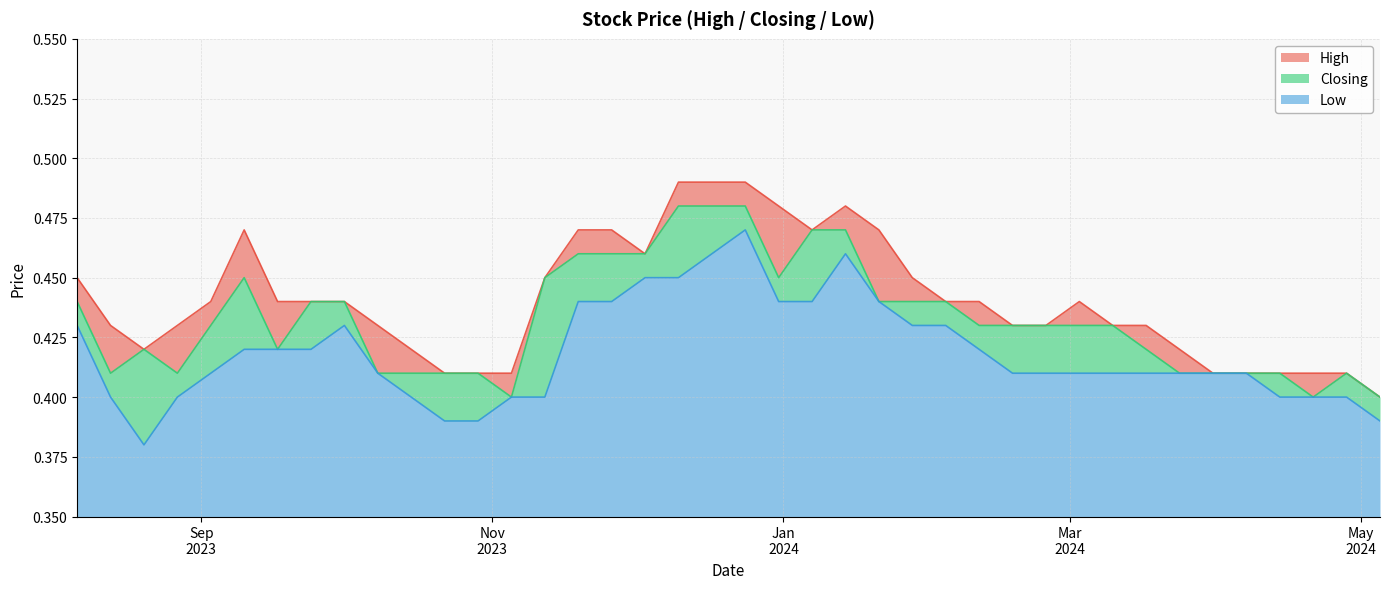

True or false: High and Closing intersect in this chart.

False